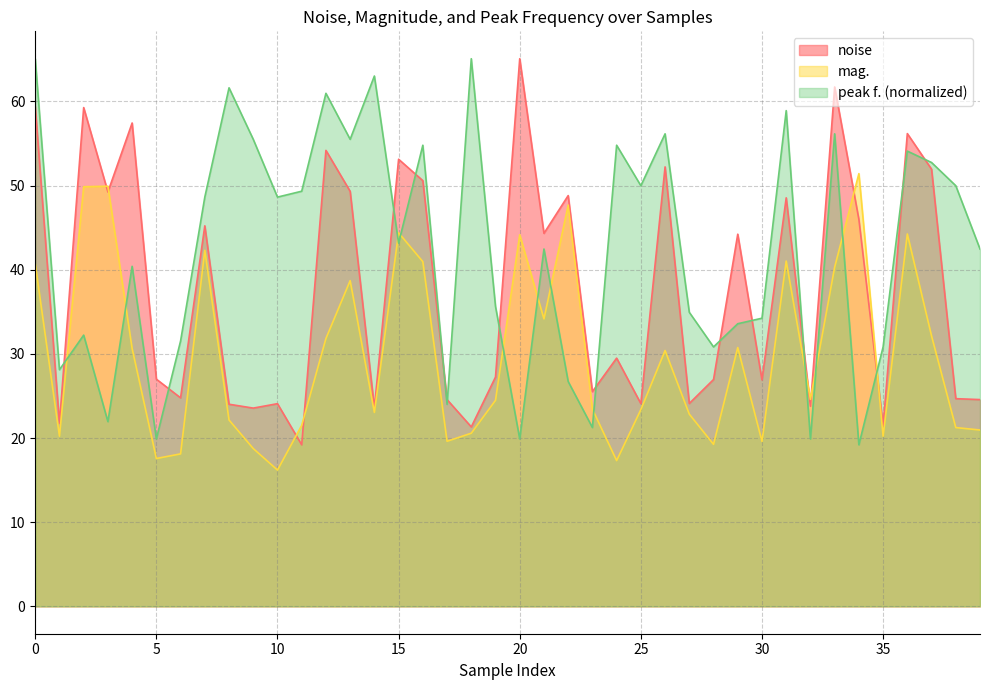

Rank the series by their average value, from lowest to highest.

mag., noise, peak f. (normalized)